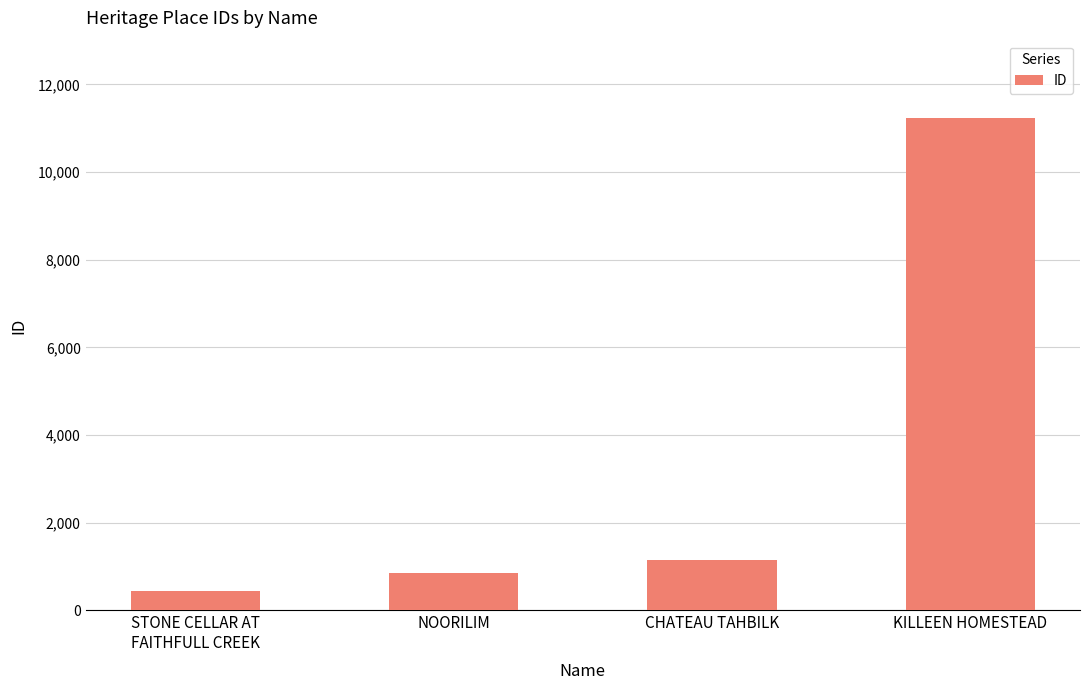

Which label corresponds to the largest value in the chart?

KILLEEN HOMESTEAD